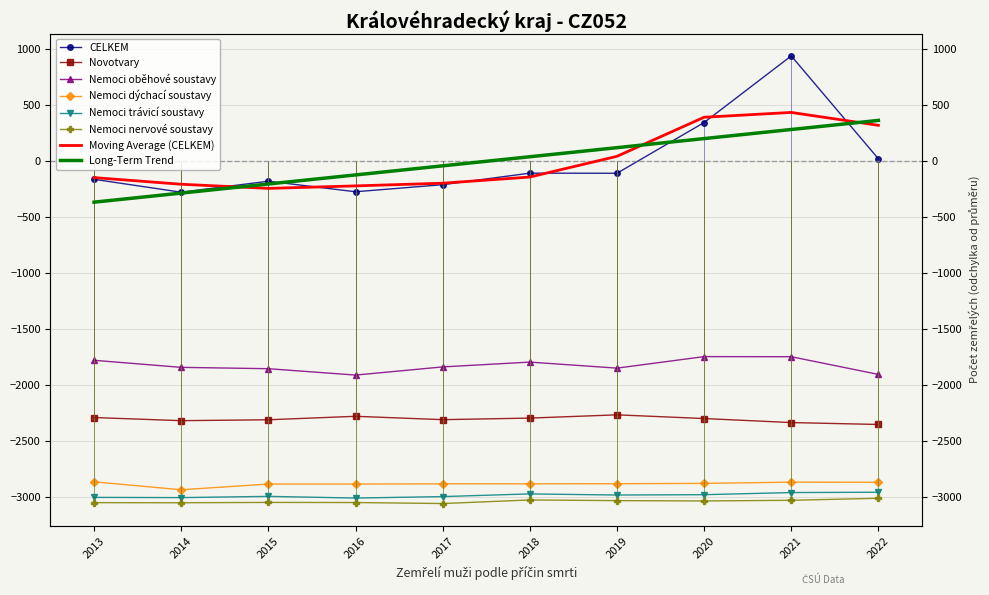

What is the difference between the highest and lowest values at 2019?

2923